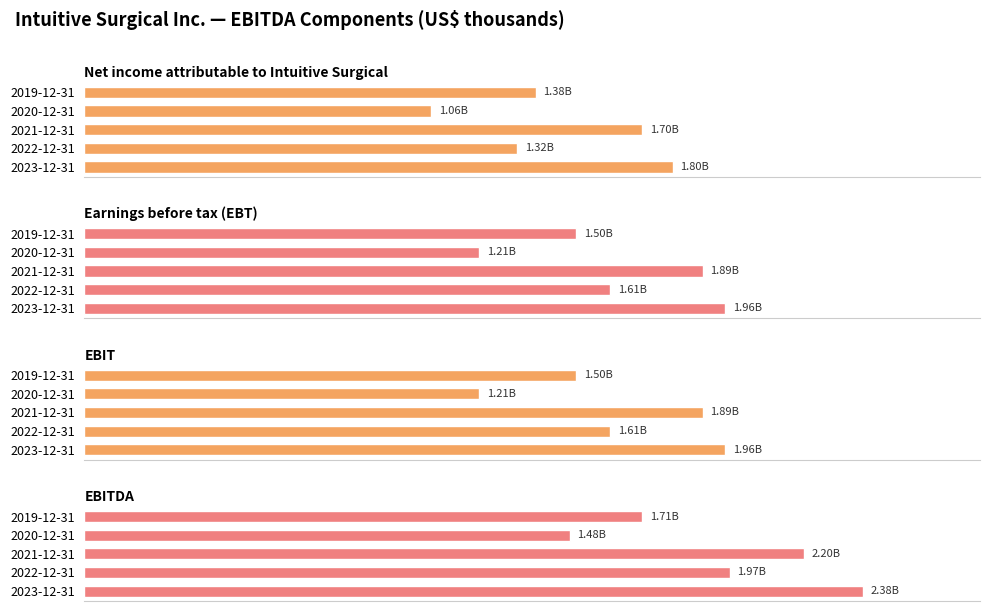

What is the label of the 2nd bar from the right?

2020-12-31